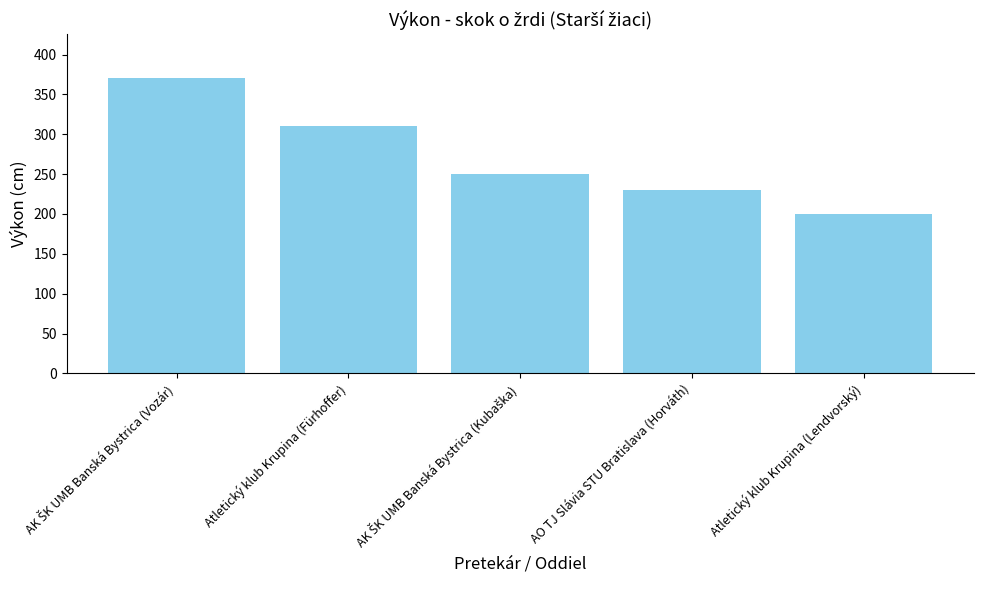

What is the minimum value shown in the chart?

200